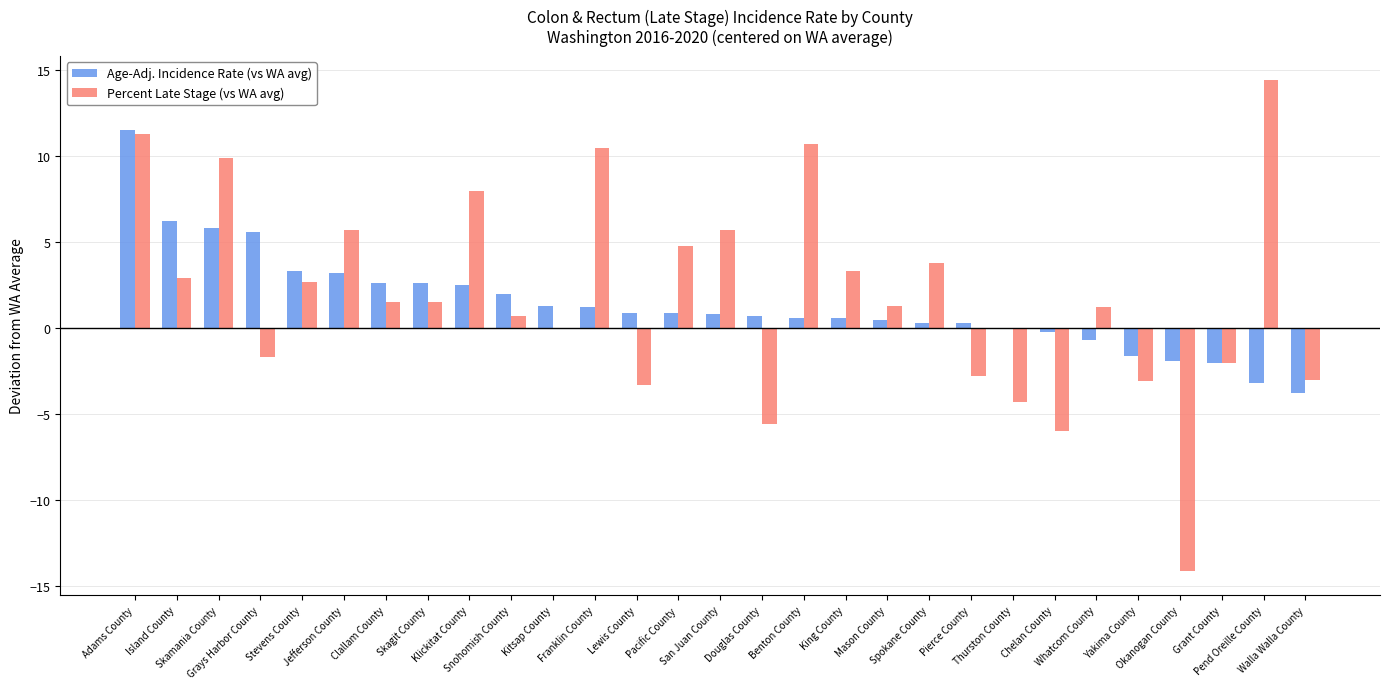

What is the sum of all Percent Late Stage (vs WA avg) values?

54.0